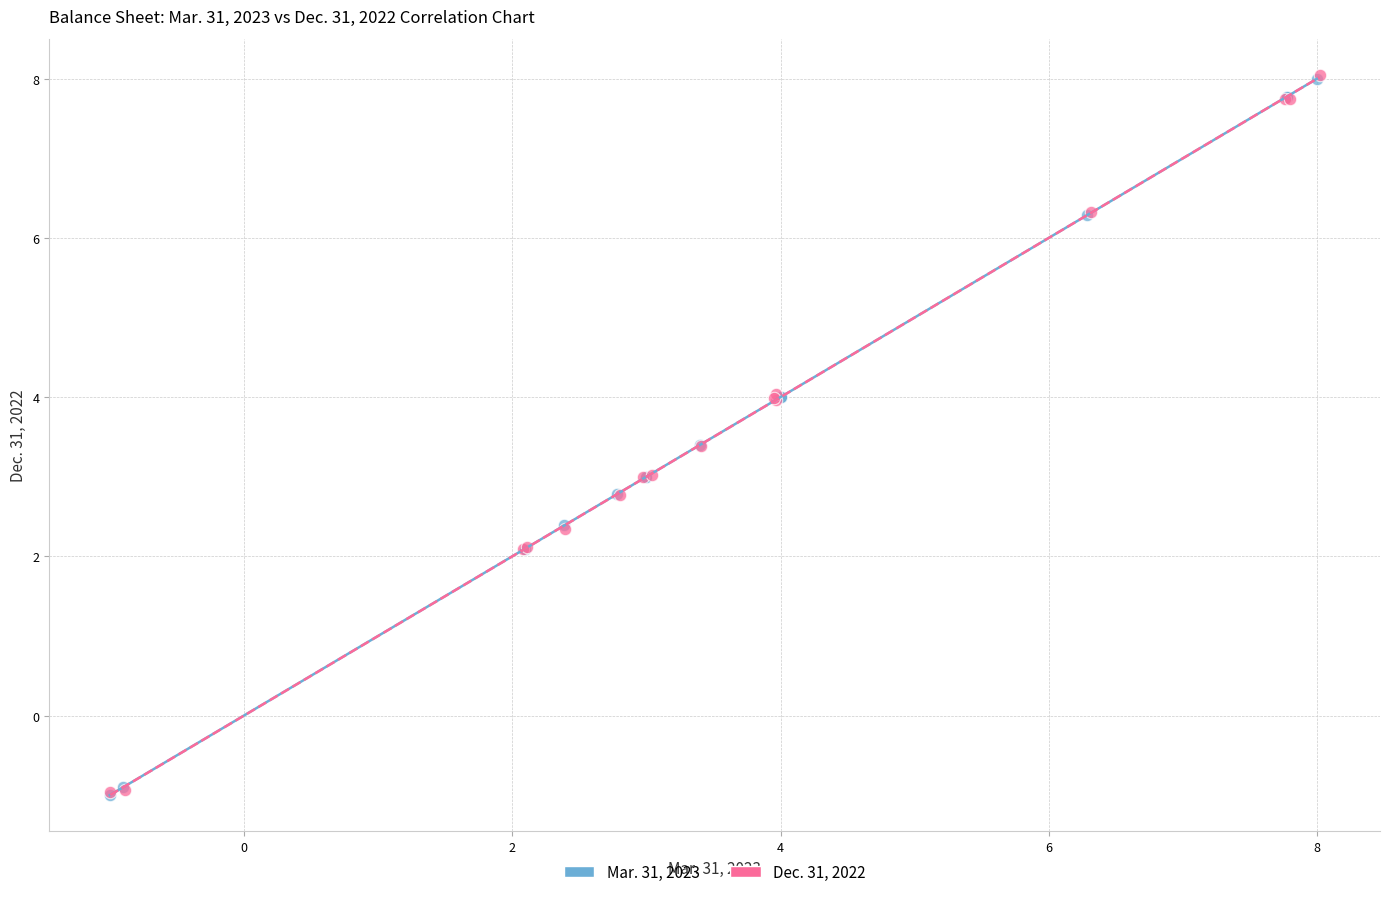

What are all the series names shown in the legend?

Mar. 31, 2023, Dec. 31, 2022